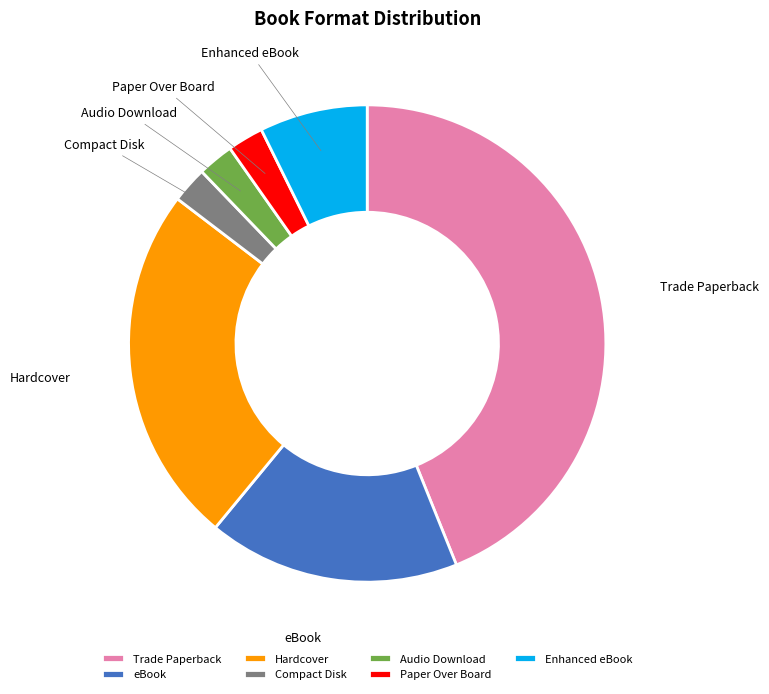

Does Hardcover represent more than half of the total?

No